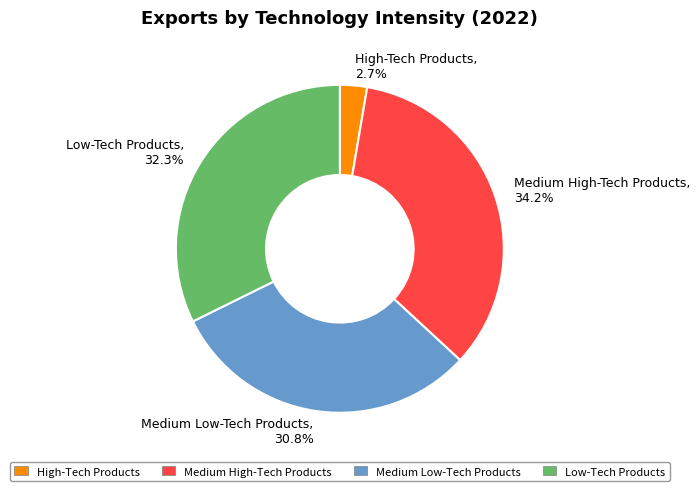

How many segments does this pie chart have?

4